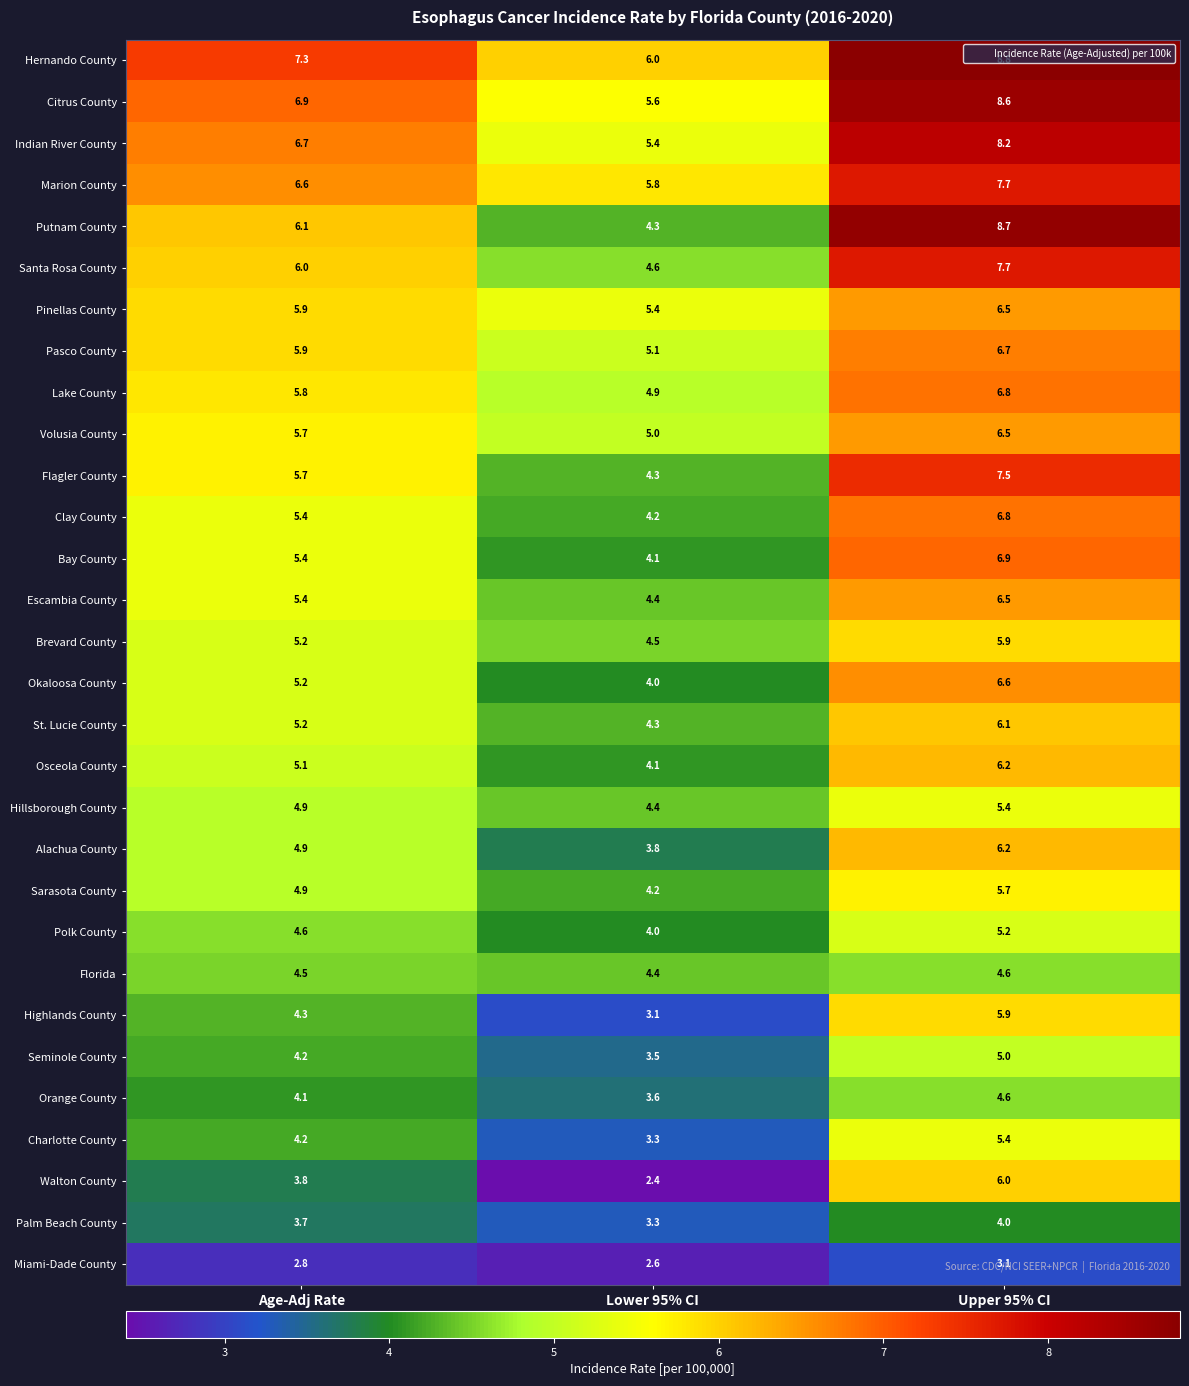

Which series has the largest range (max minus min)?

Putnam County